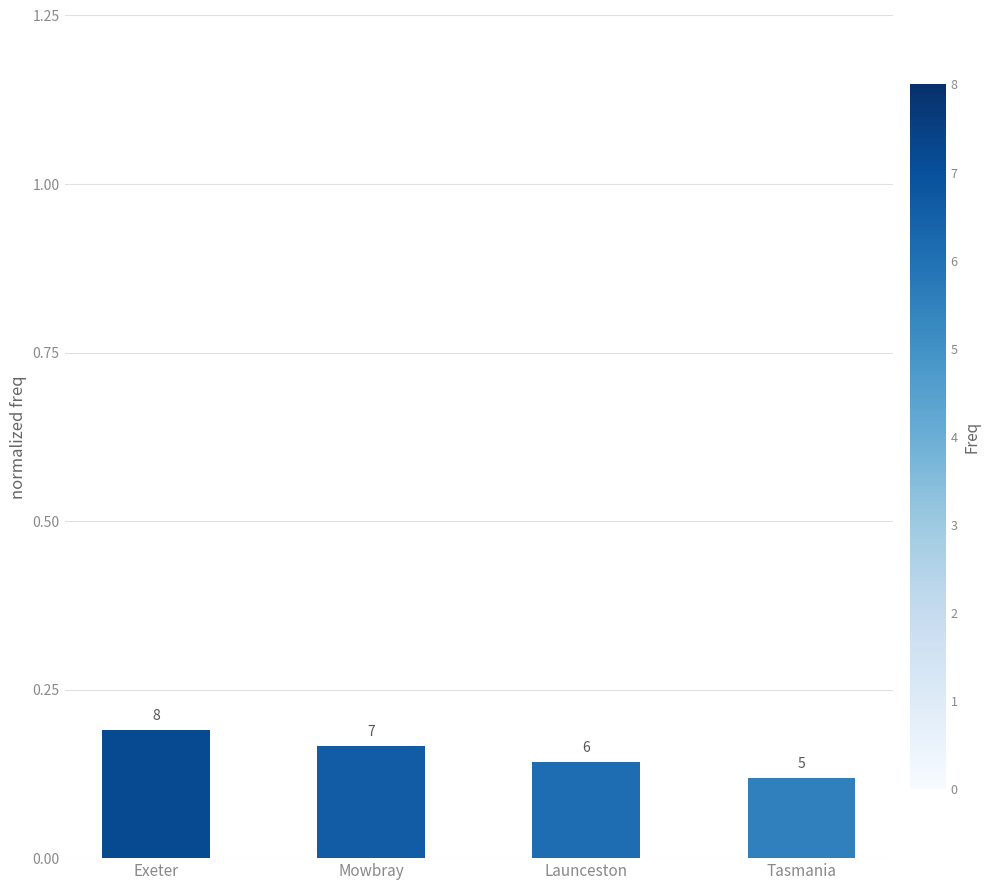

Is it true that the value at Launceston is 0.1?

False